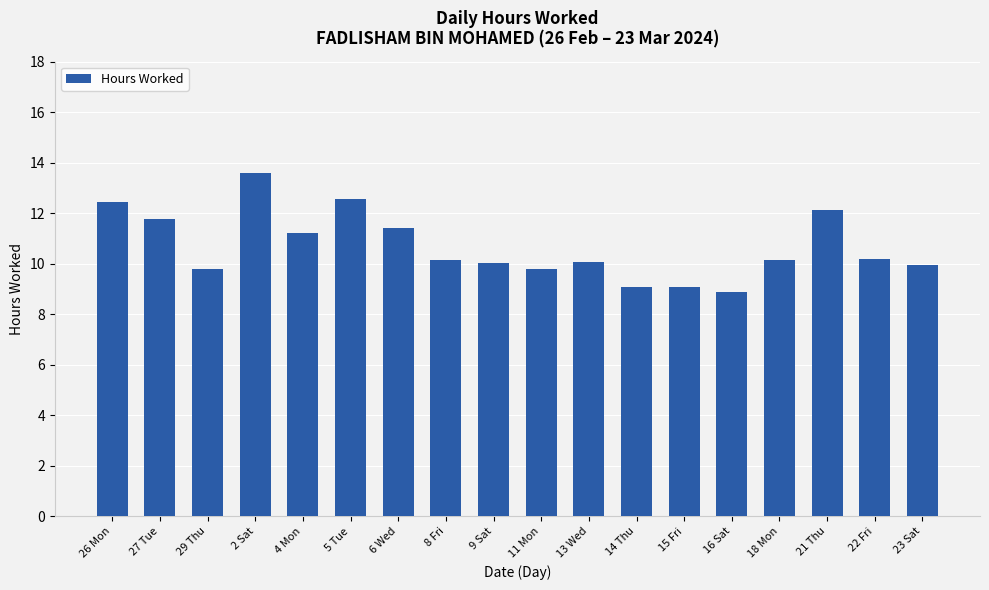

At which label is the value closest to 11?

4 Mon